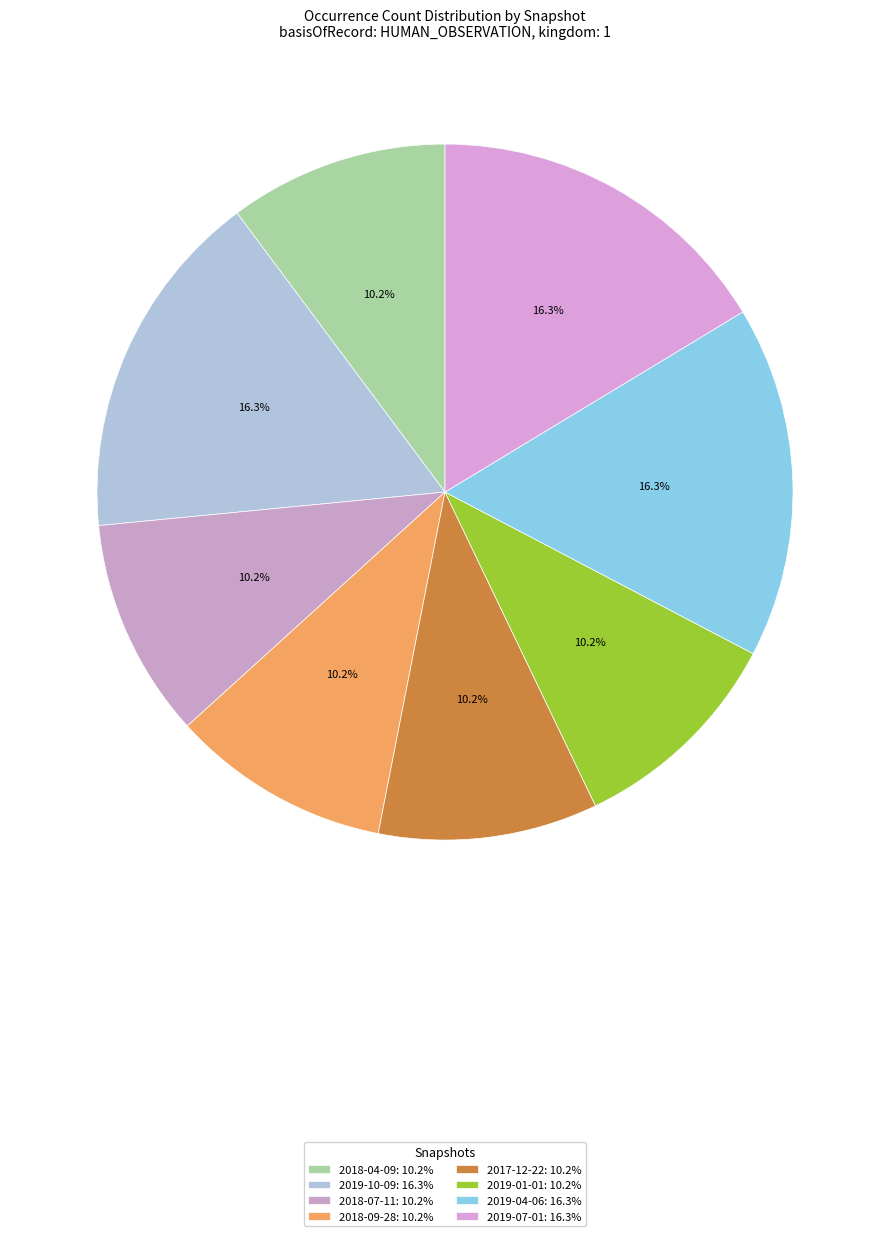

Is 2019-07-01 the majority of the pie?

No